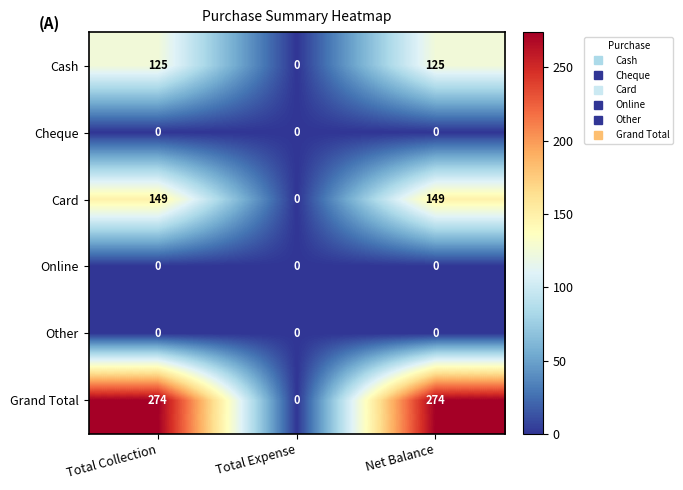

Is the value of Online at Total Expense greater than the value of Grand Total at Total Collection?

No